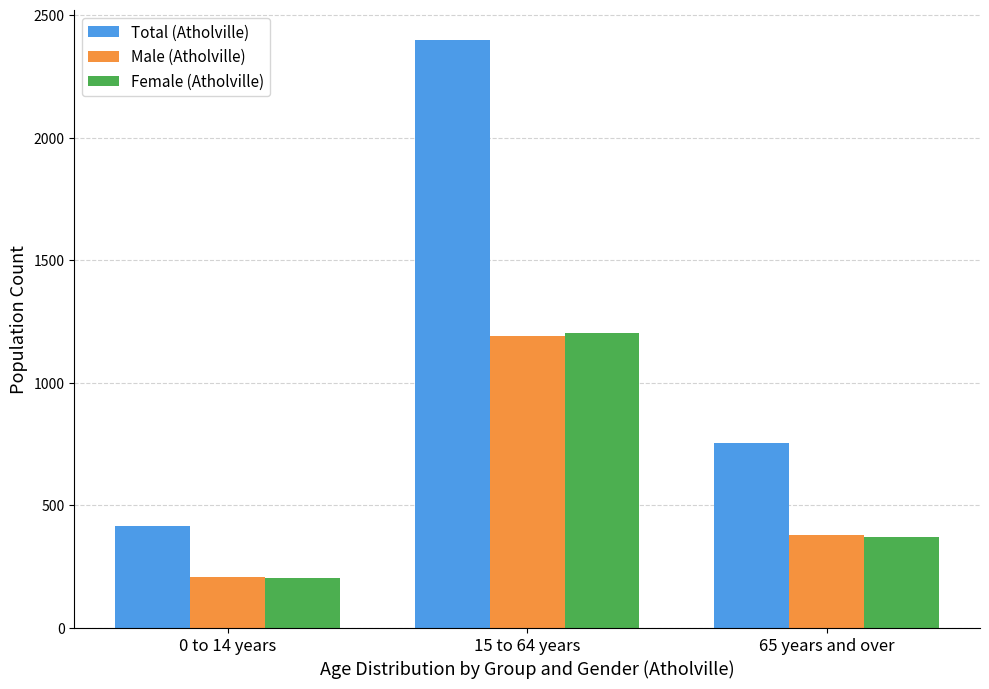

Count the Total (Atholville) values in the range 415 to 2400.

3